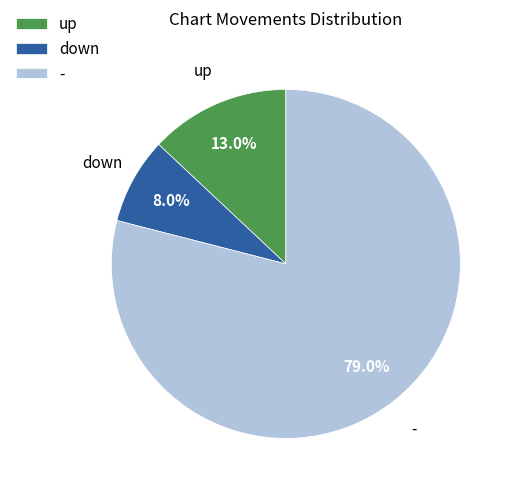

Rank the categories by value from highest to lowest.

-, up, down